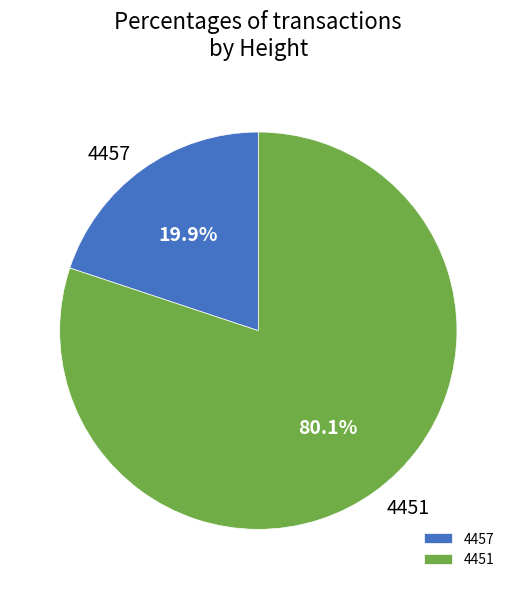

What is the smallest slice in the pie chart?

4457